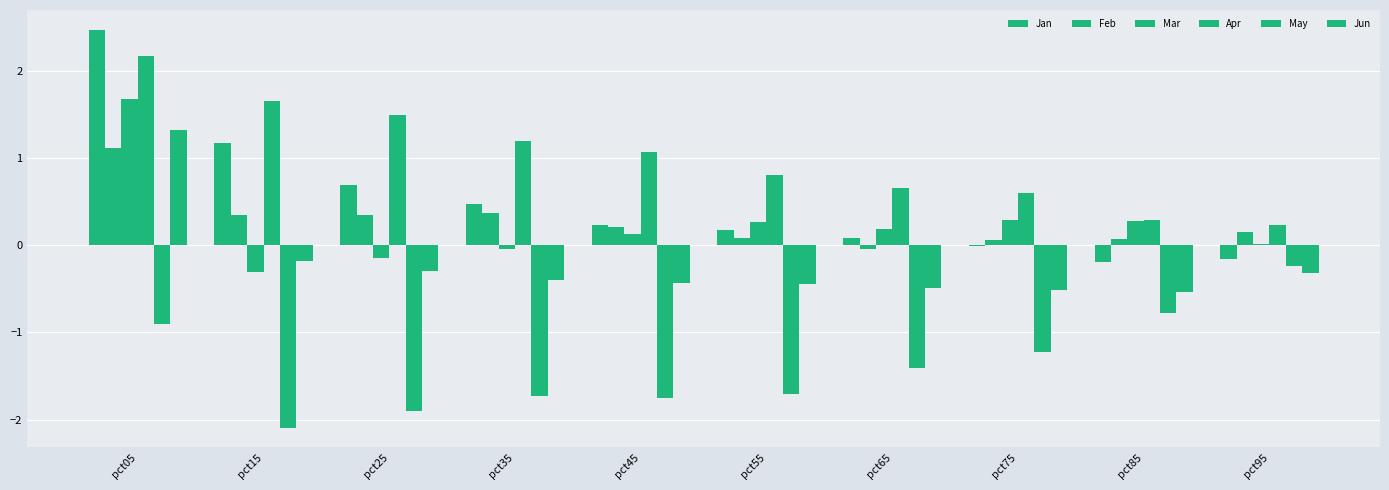

What is the value of the Apr bar at the 7th from the left?

0.7